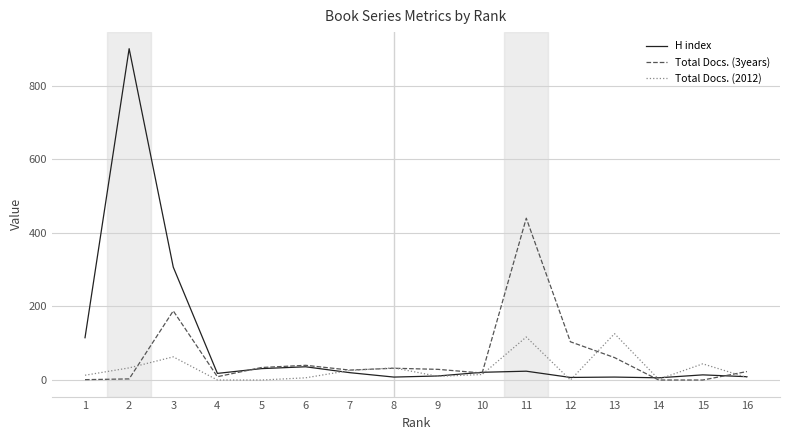

Rank the series by their maximum value, from highest to lowest.

H index, Total Docs. (3years), Total Docs. (2012)